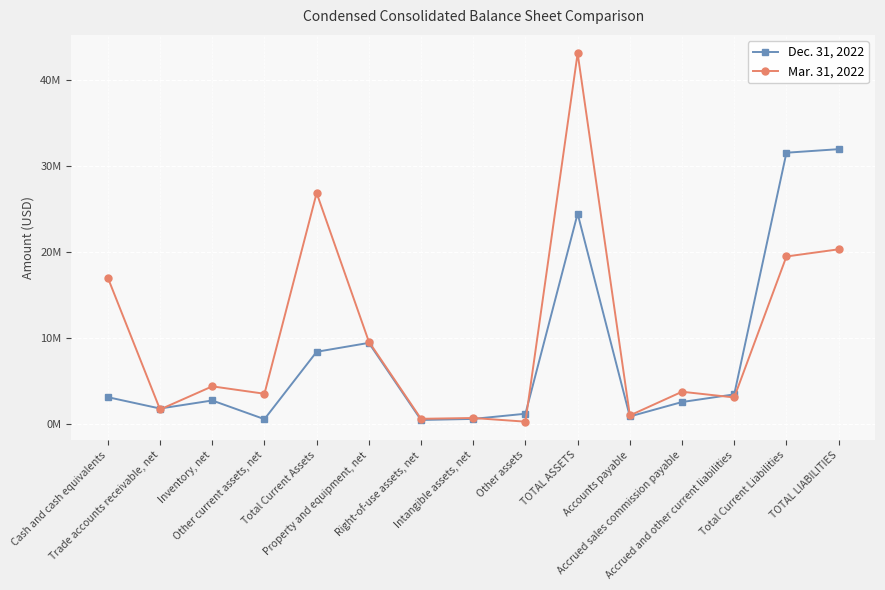

What are all the series names shown in the legend?

Dec. 31, 2022, Mar. 31, 2022